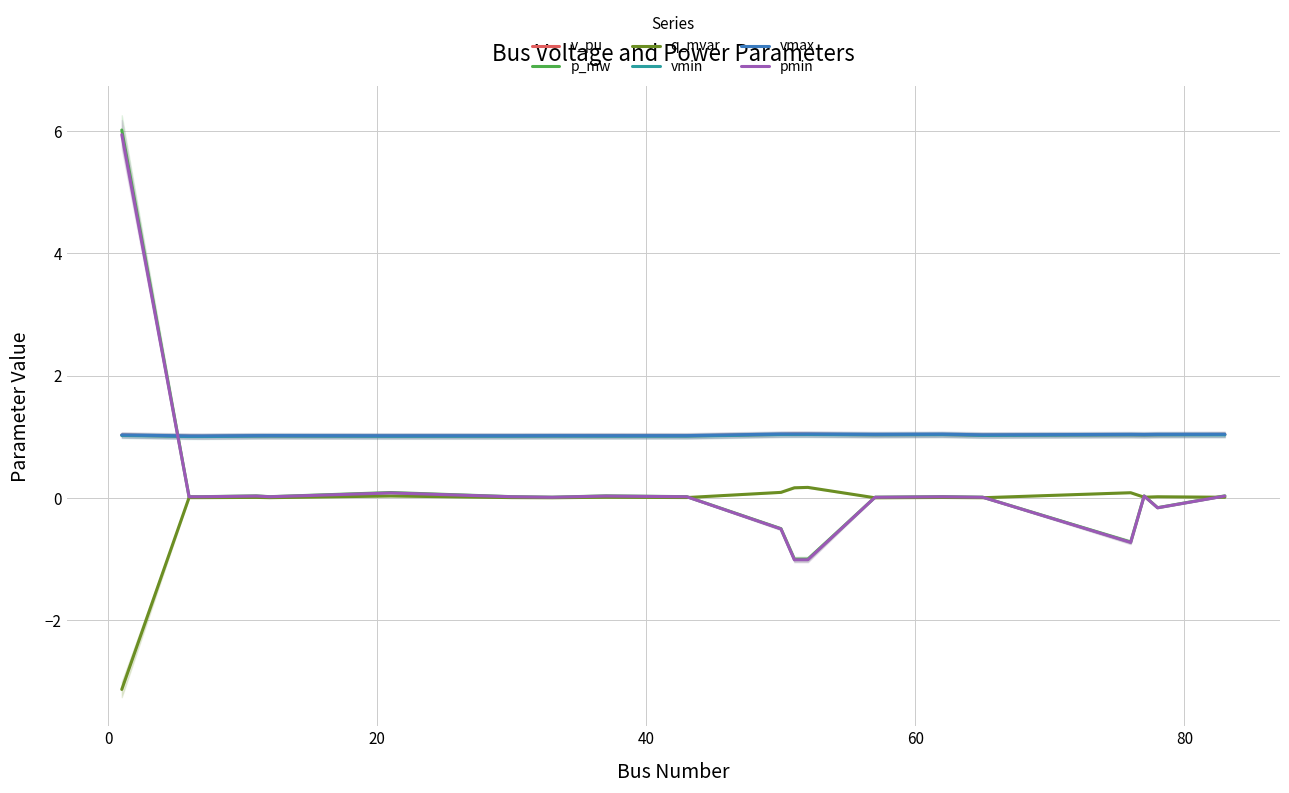

True or false: vmax and q_mvar intersect in this chart.

False